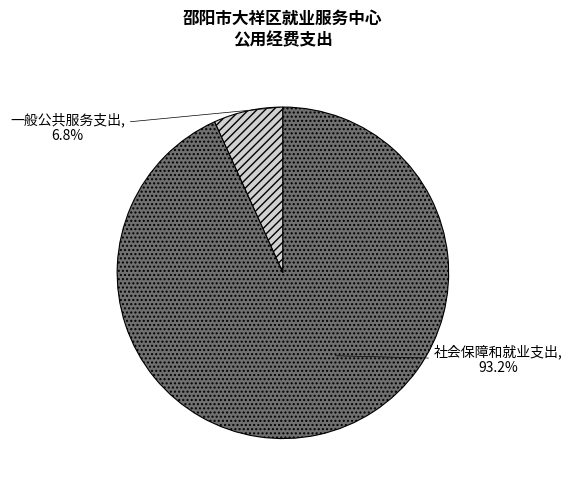

Which category has the smallest portion of the pie?

一般公共服务支出